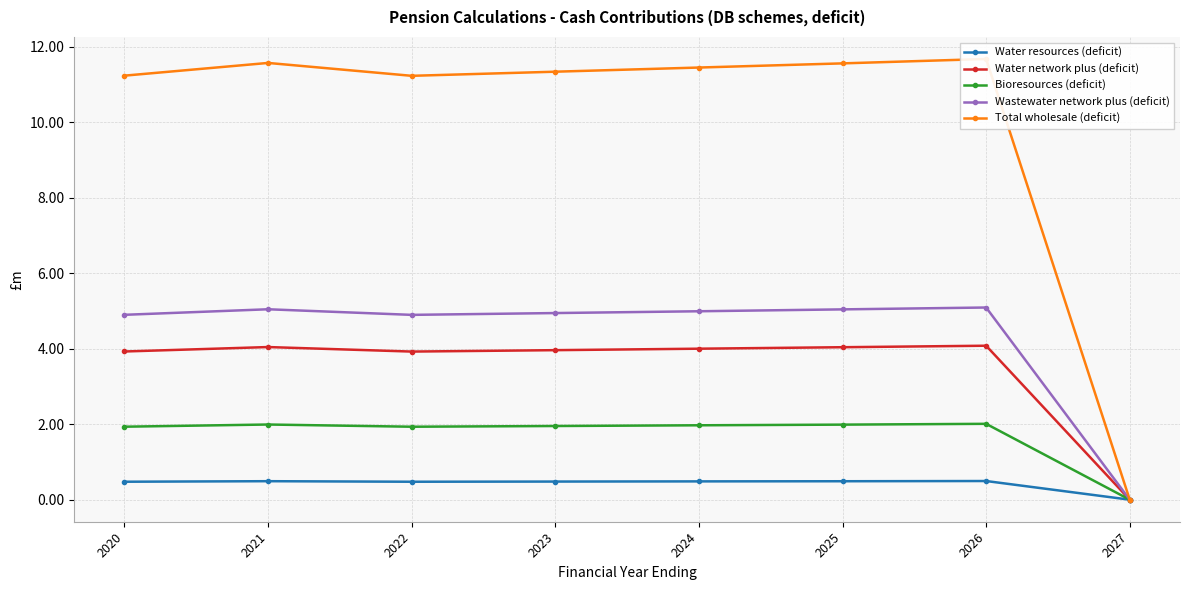

What is the spread (max minus min) of values at 2021?

11.1